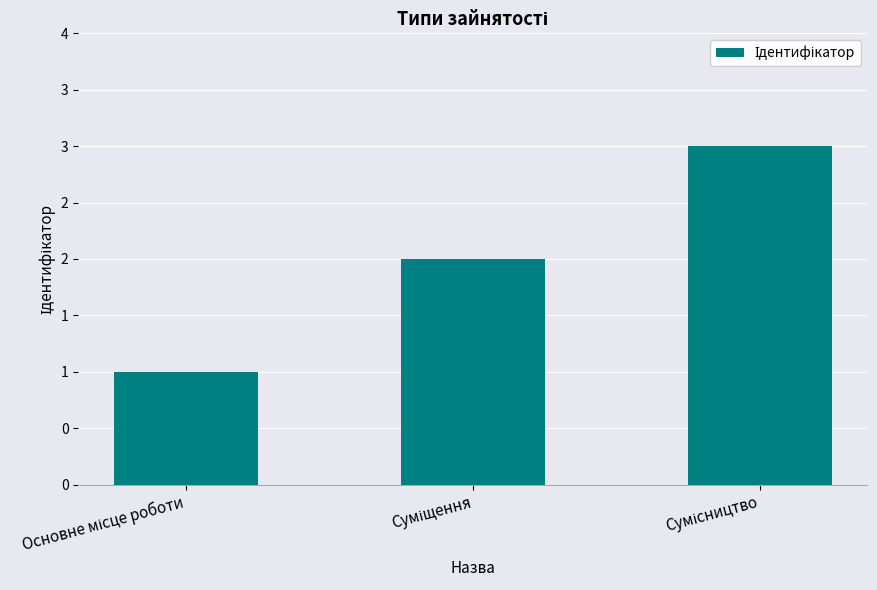

The chart shows a value of 2 at Основне місце роботи. True or false?

False